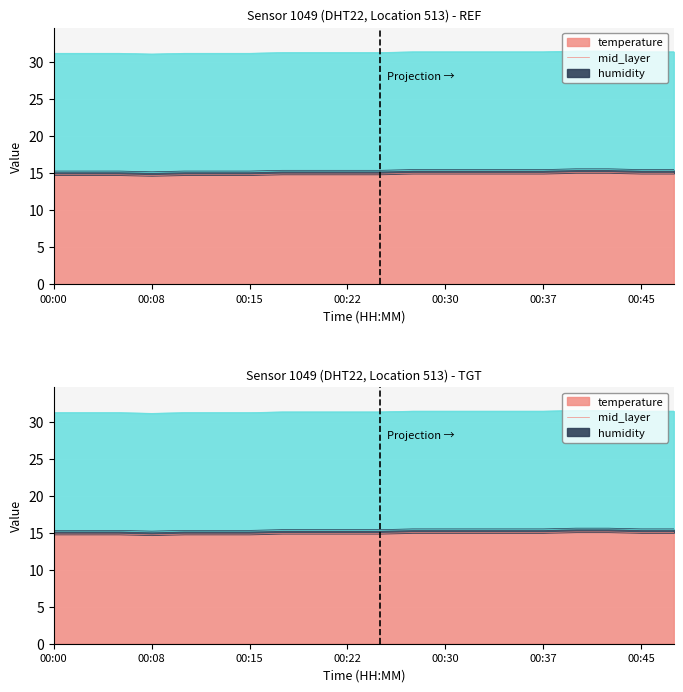

The chart shows a value of 15.0 at 00:35. True or false?

True